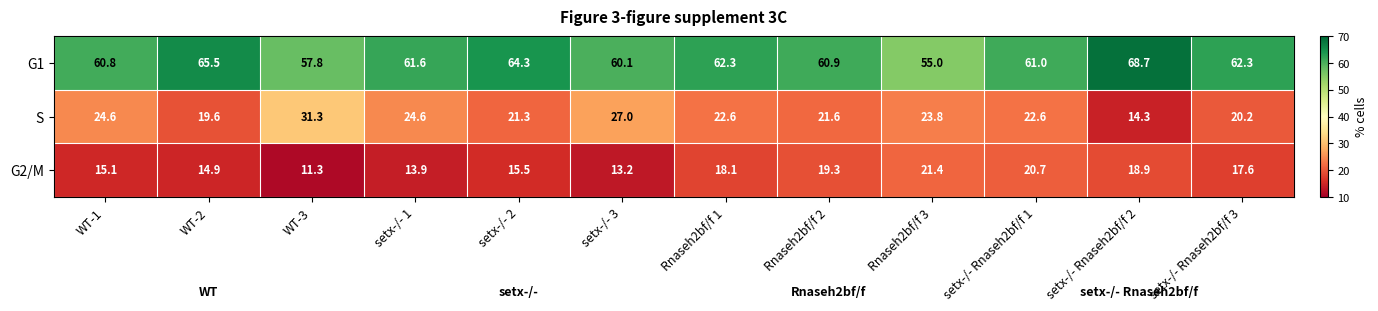

What is the maximum value shown in the chart?

68.7